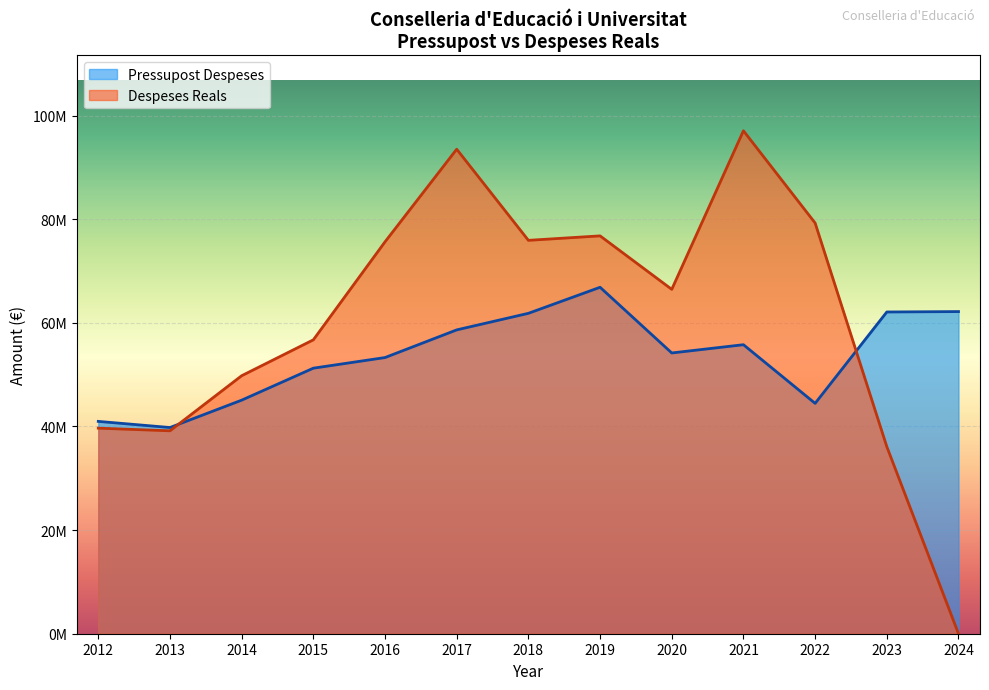

The value of Pressupost Despeses at 2012 is 9300587.2. True or false?

False